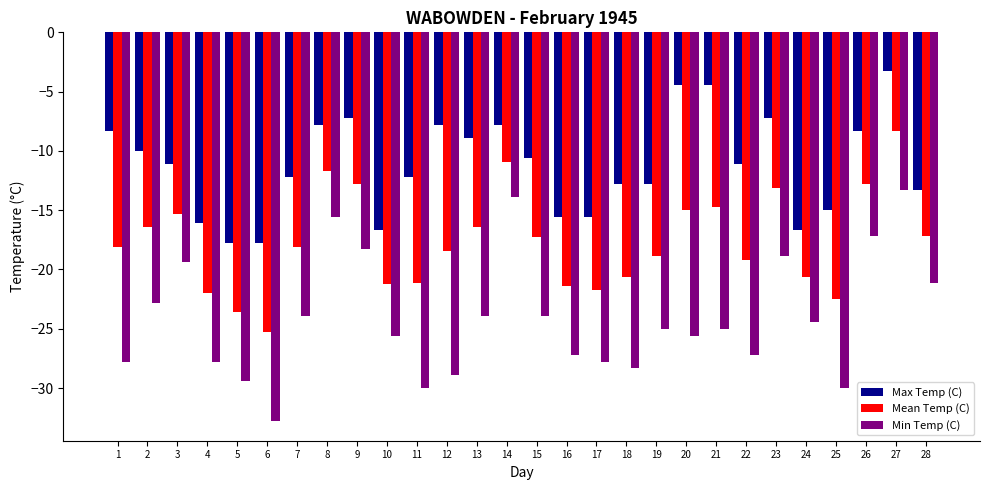

What is the sum of all Min Temp (C) values?

-675.0